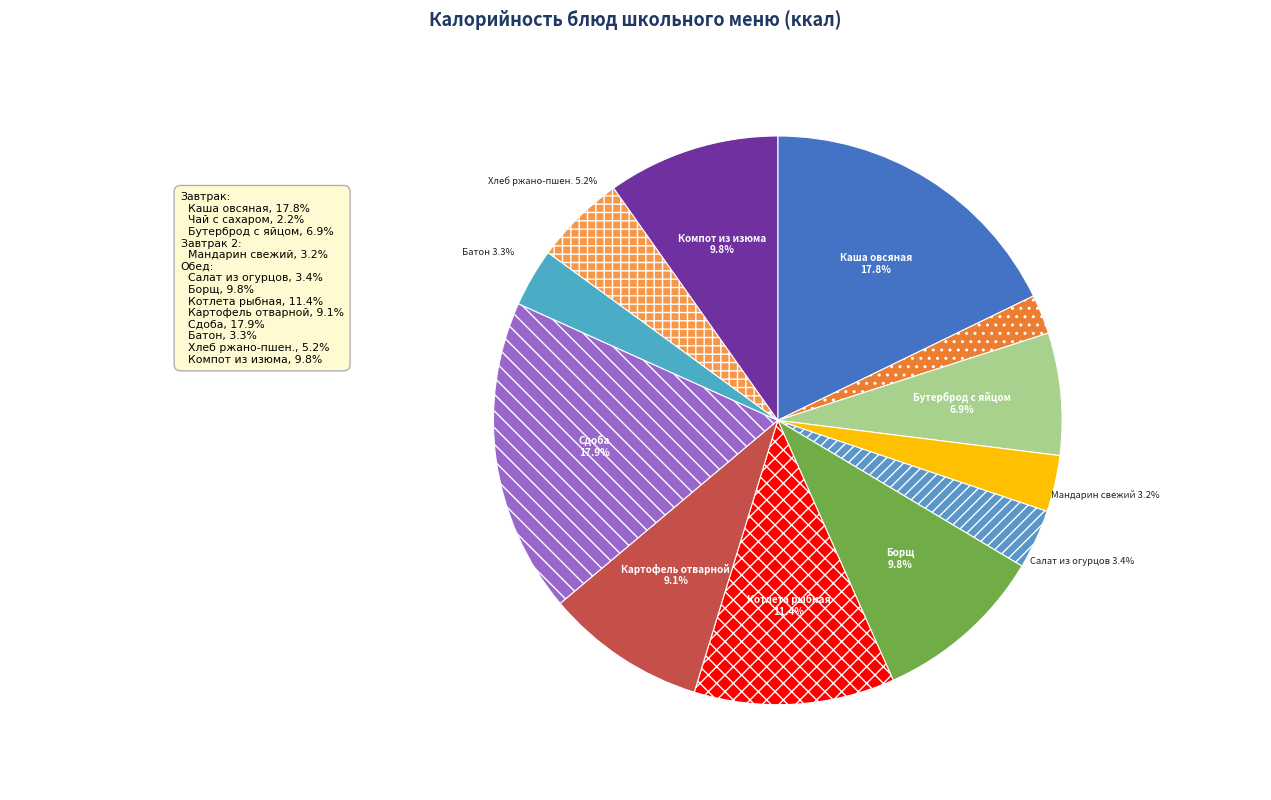

Rank the categories by value from lowest to highest.

Чай с сахаром, Мандарин свежий, Батон обогащенный микронутриентами, Салат из соленых огурцов с луком зеленым, Хлеб ржано-пшеничный обогащенный, Бутерброд с яйцом, Картофель отварной, Борщ с капустой и картофелем со сметаной, Компот из изюма, Котлета любительская рыбная, Каша овсяная «Геркулес» жидкая, Сдоба обыкновенная